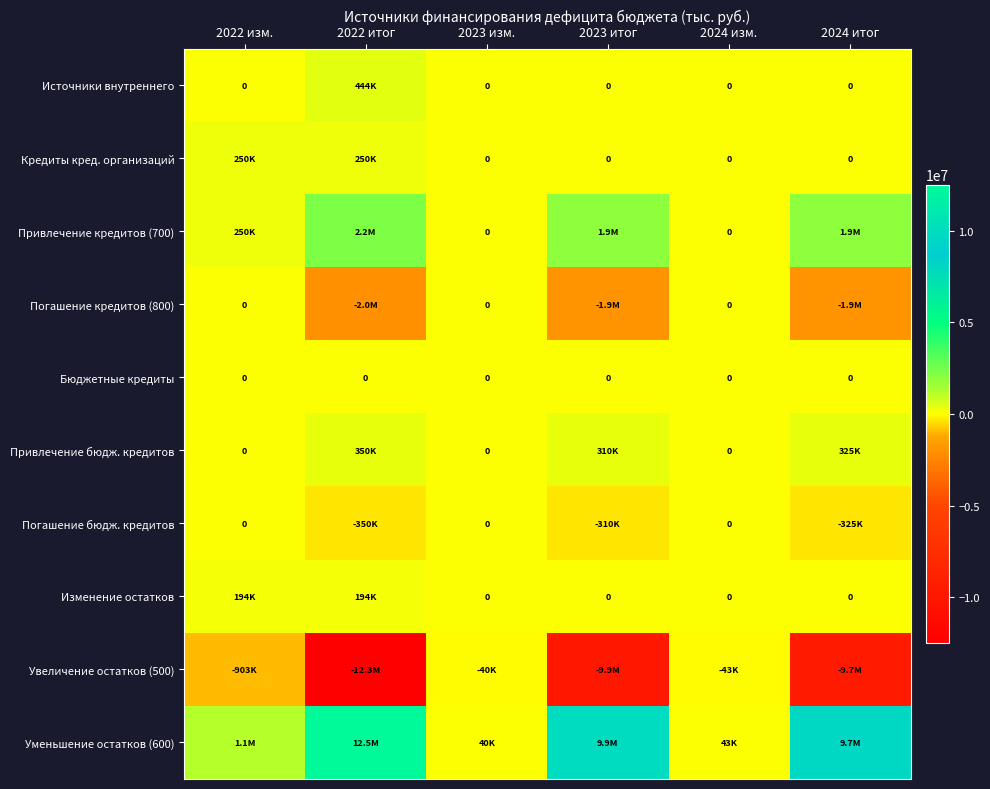

What is the difference between the highest and lowest values at 2022 итог?

24828608.3